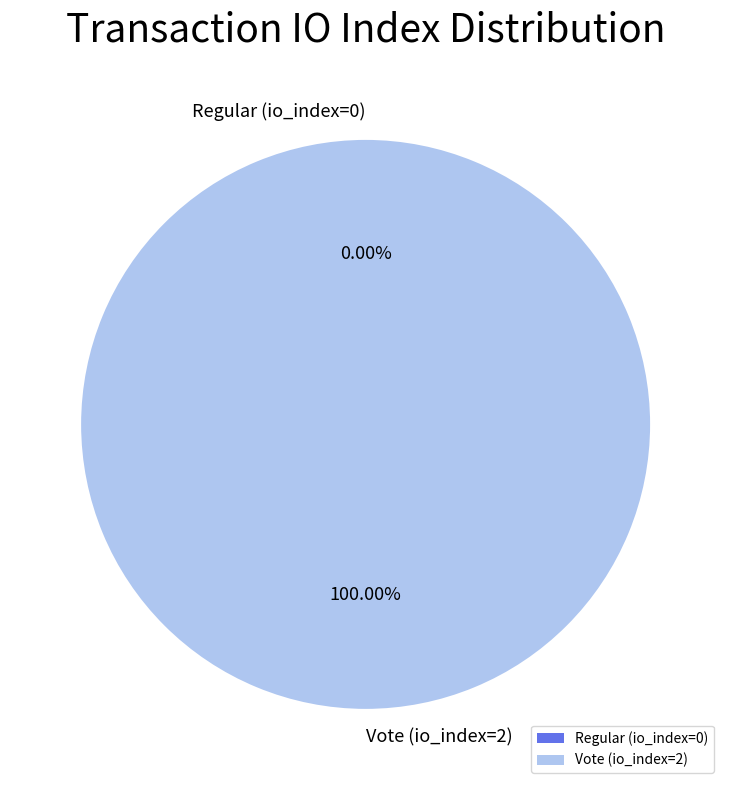

Is Regular (io_index=0) the majority of the pie?

No